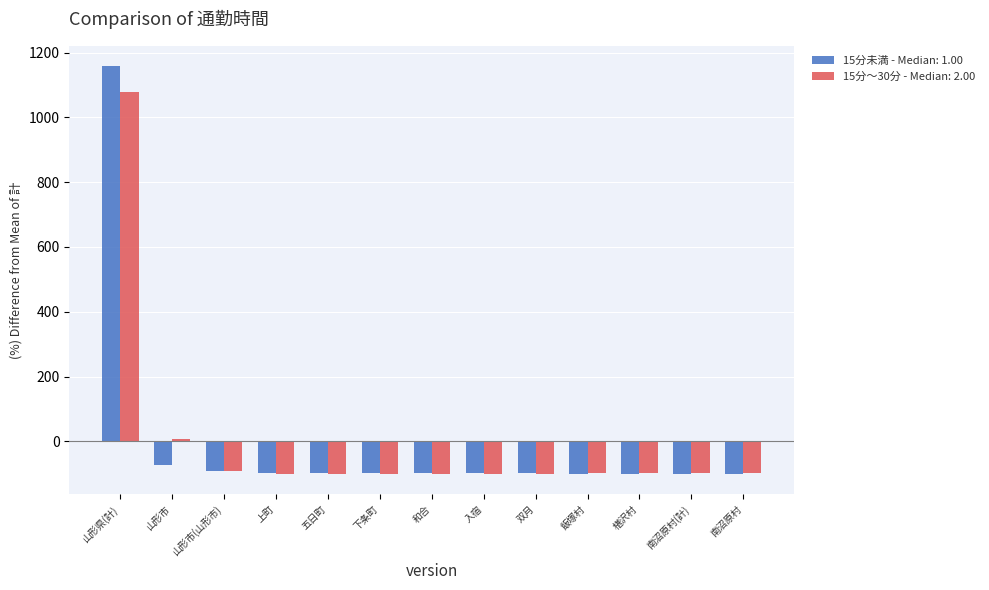

Are the bars grouped side by side (vs. stacked)?

Yes